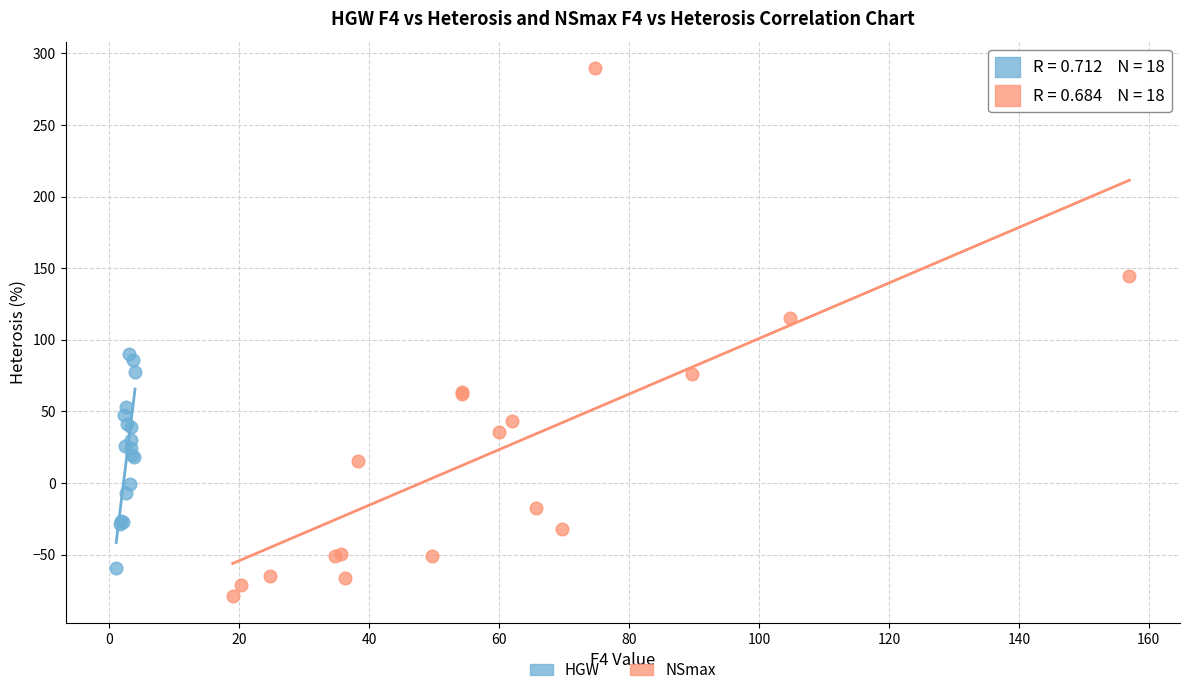

Which series contains the highest Y value?

NSmax